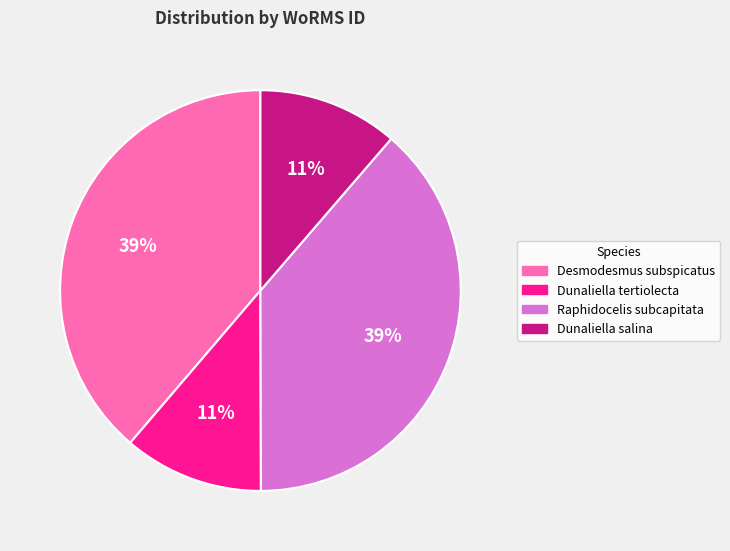

What percentage is the Desmodesmus subspicatus slice, to the nearest percent?

39%